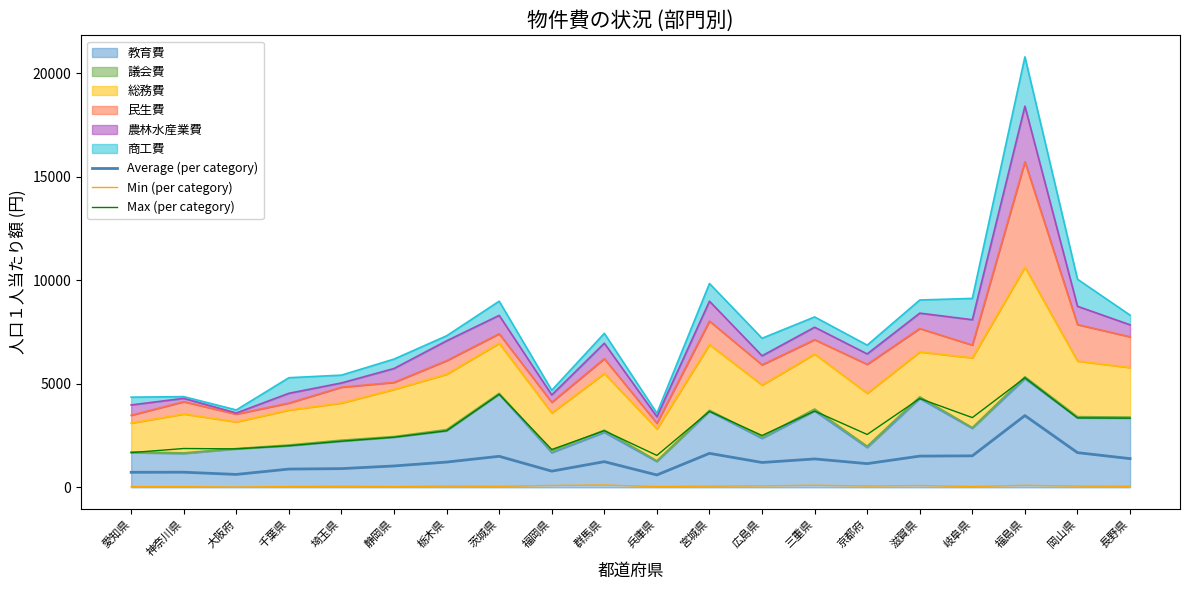

True or false: Max (per category) and Average (per category) cross at least once.

False